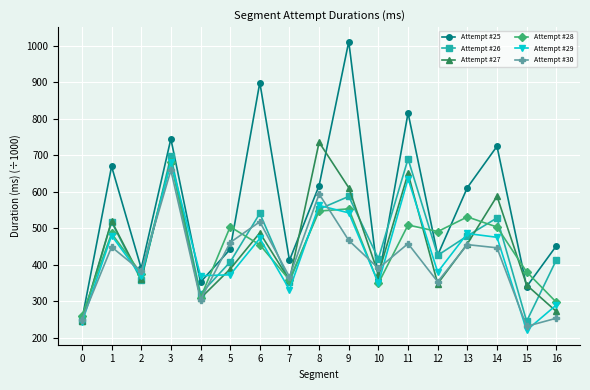

What is the difference between the second highest and minimum values in the Attempt #26 series?

445.1